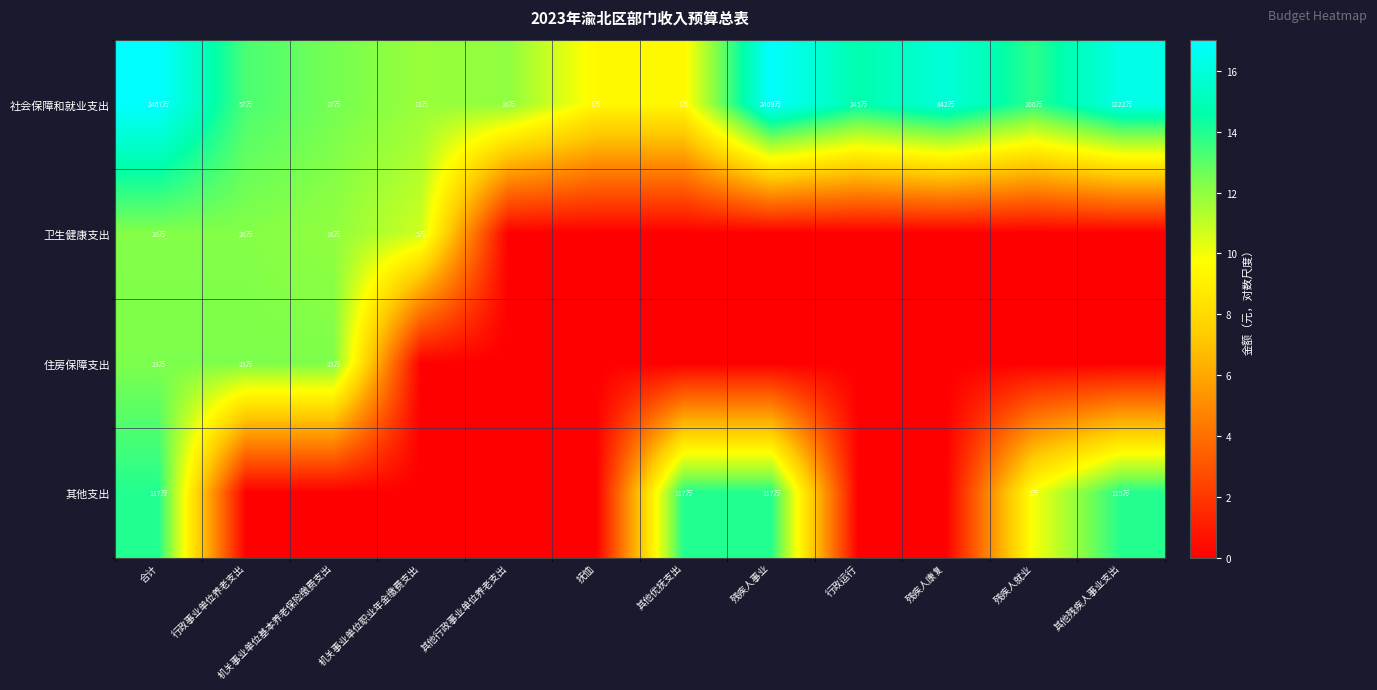

Rank the series by their maximum value, from lowest to highest.

卫生健康支出, 住房保障支出, 其他支出, 社会保障和就业支出